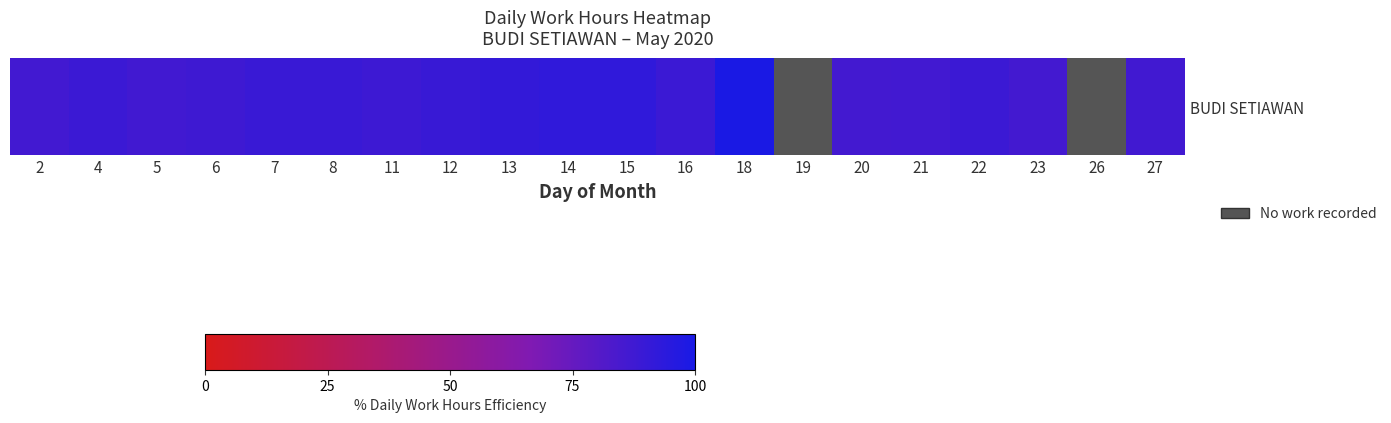

Which label corresponds to the largest value in the chart?

18